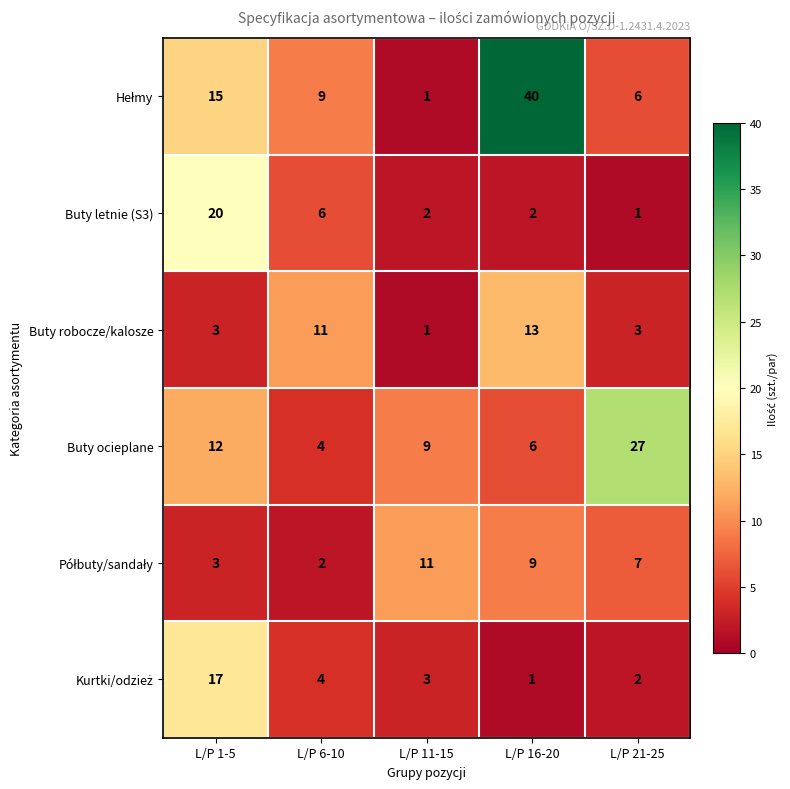

What is the highest value of the Buty ocieplane series?

27